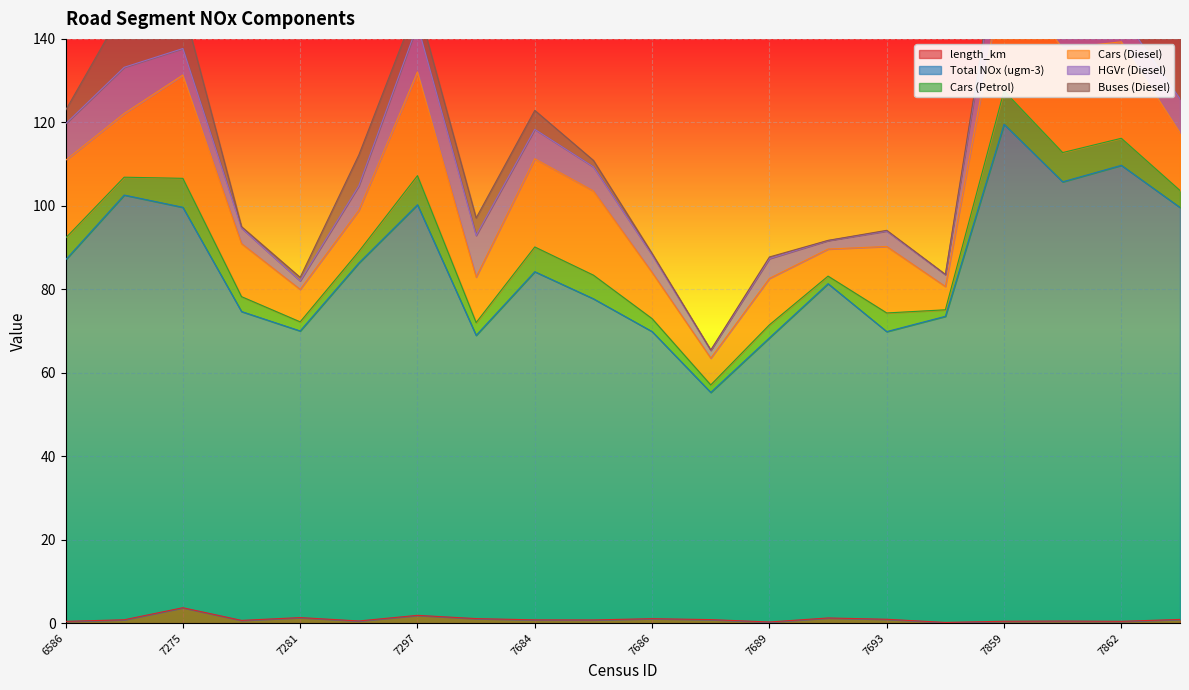

At which category does Buses (Diesel) reach its first local valley?

7280